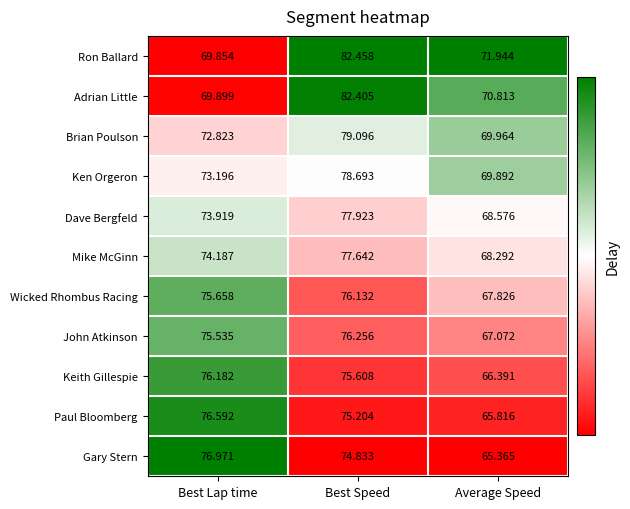

Is the value of Paul Bloomberg at Best Speed greater than the value of Adrian Little at Average Speed?

Yes